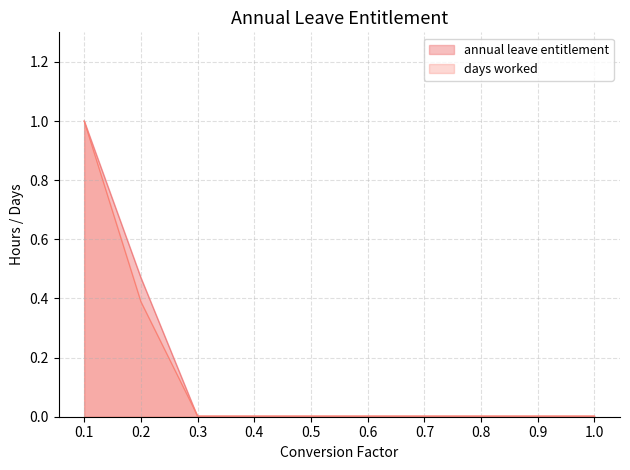

How many values in the annual leave entitlement series exceed 0?

2